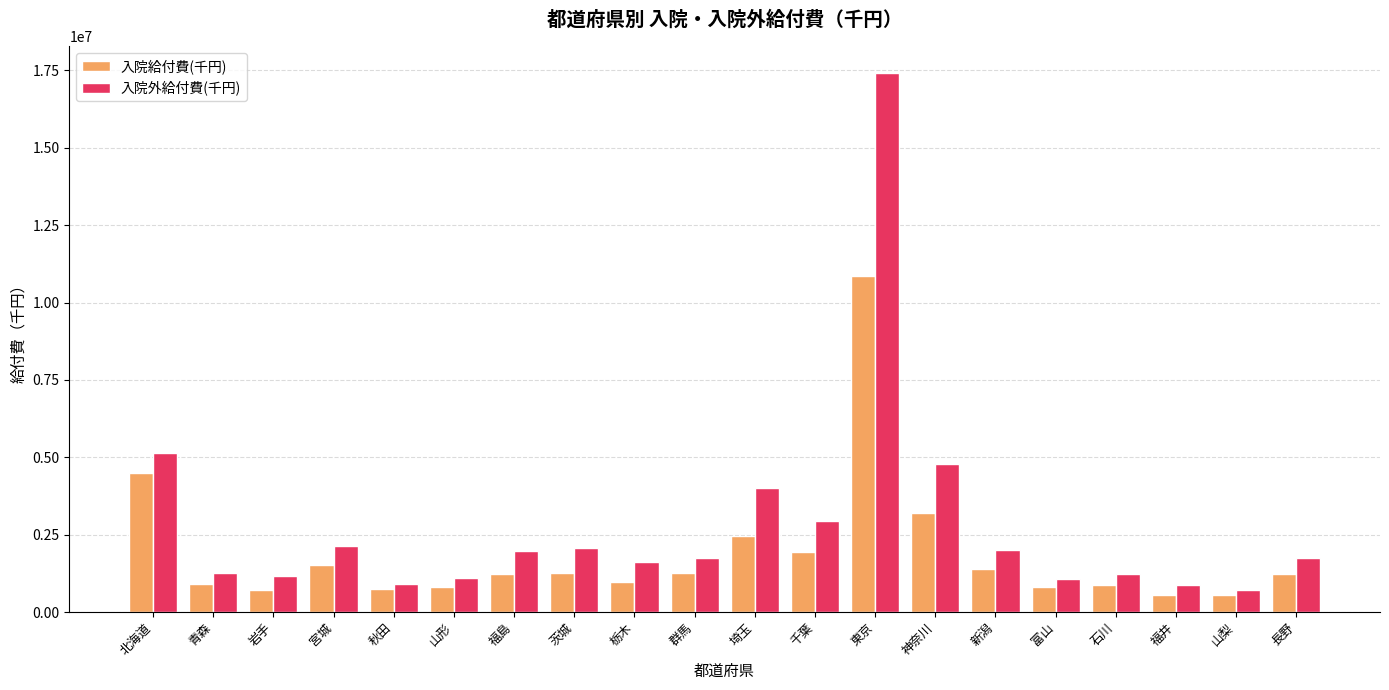

What is the minimum value for 入院外給付費(千円)?

698439.8